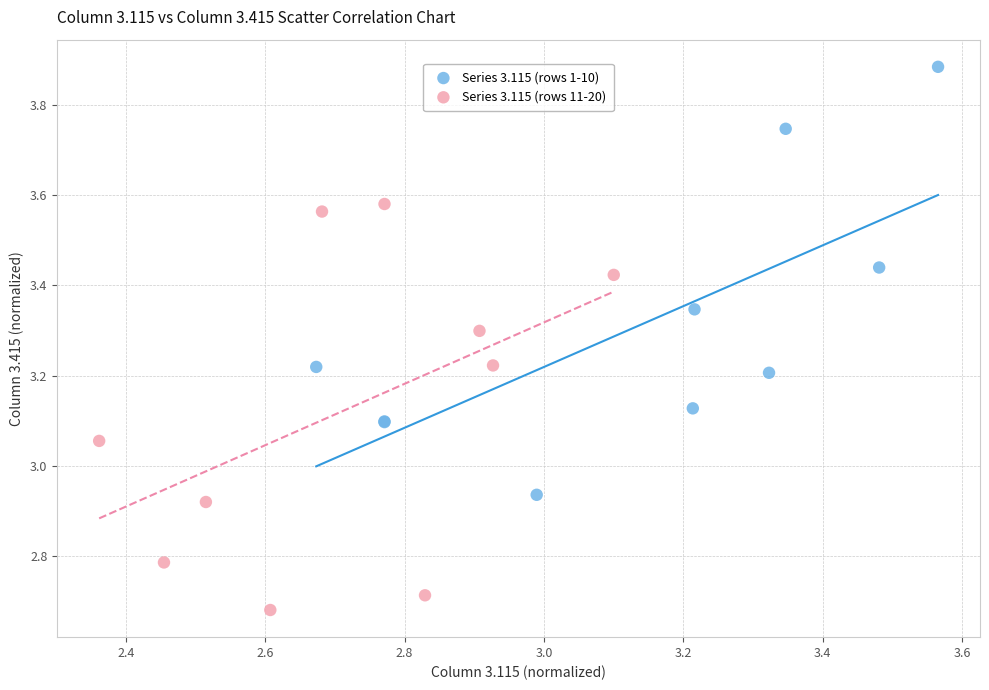

Which series reaches the maximum Y coordinate?

Series 3.115 (rows 1-10)